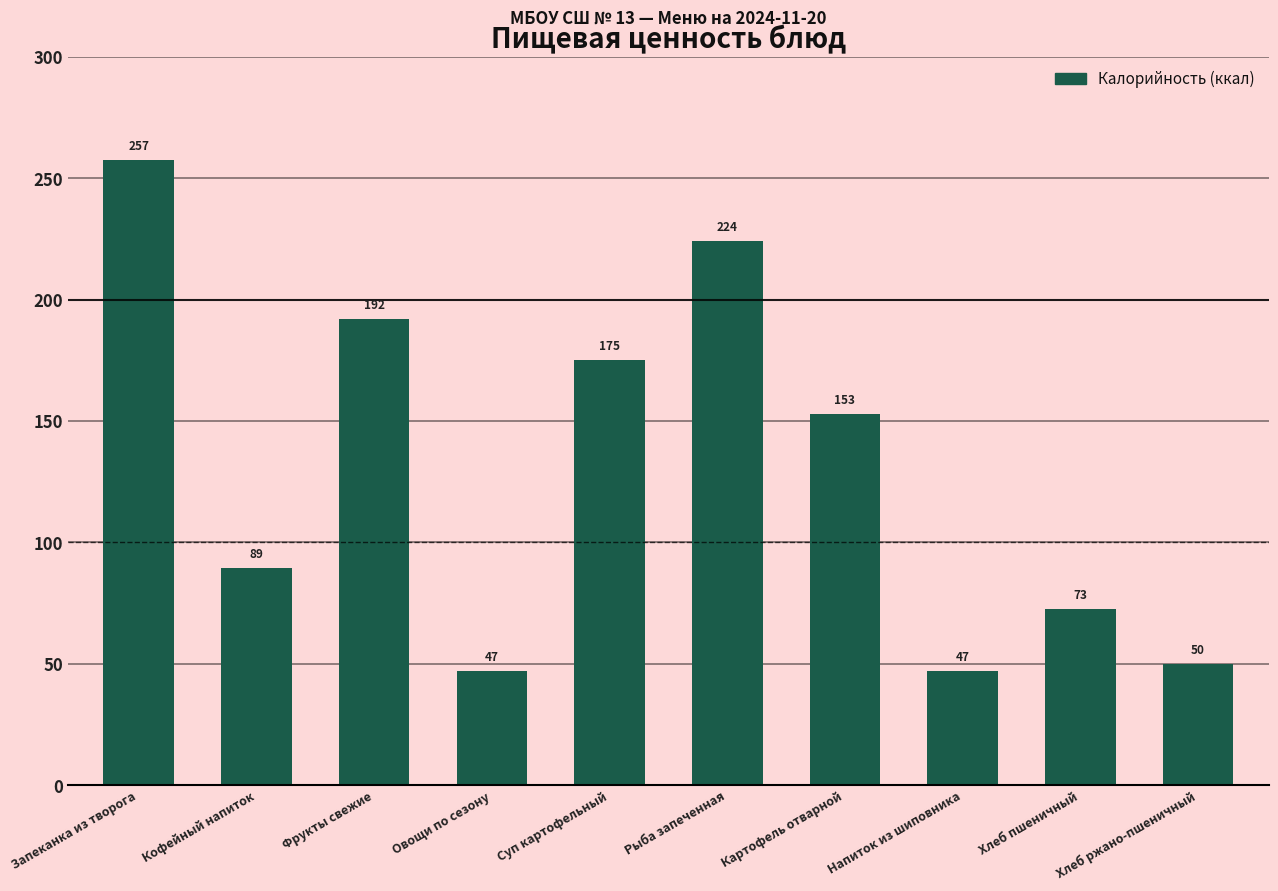

What is the label of the 6th bar from the left?

Рыба запеченная